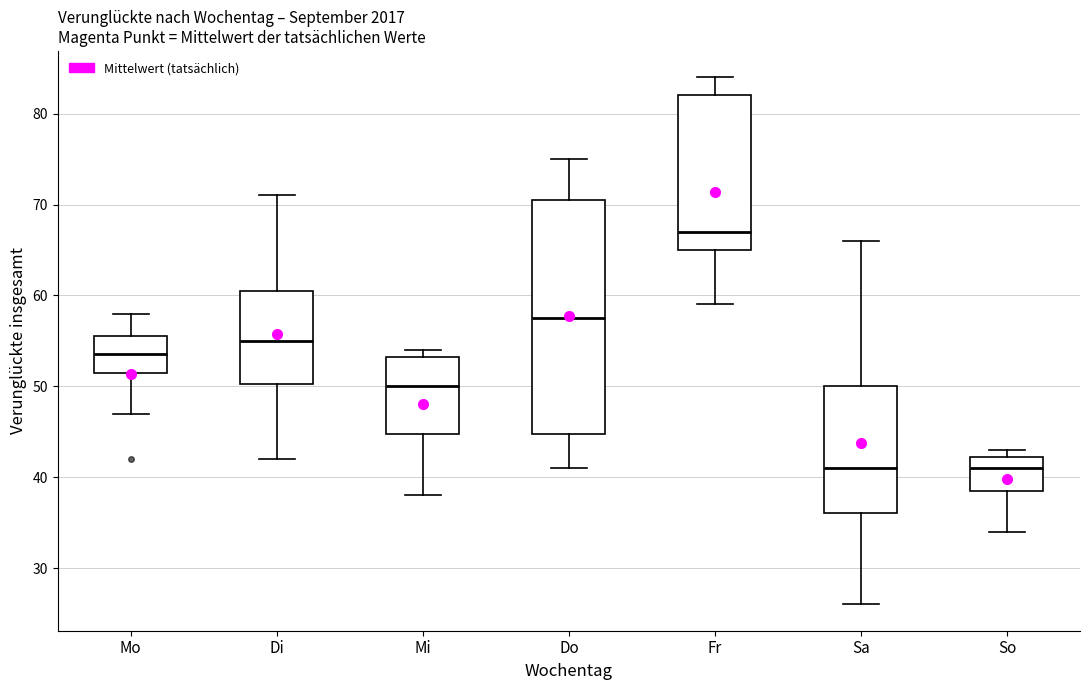

Reading left to right, transcribe this box plot: for each box, give where its median line is, the range the box spans, and where its two whiskers end, as read against the y-axis. The values are not printed on the chart, so give them approximately, as read against the axis.

Mo: median 54, box 52 to 56, whiskers 47 to 58
Di: median 55, box 50 to 61, whiskers 42 to 71
Mi: median 50, box 45 to 53, whiskers 38 to 54
Do: median 58, box 45 to 71, whiskers 41 to 75
Fr: median 67, box 65 to 82, whiskers 59 to 84
Sa: median 41, box 36 to 50, whiskers 26 to 66
So: median 41, box 39 to 42, whiskers 34 to 43